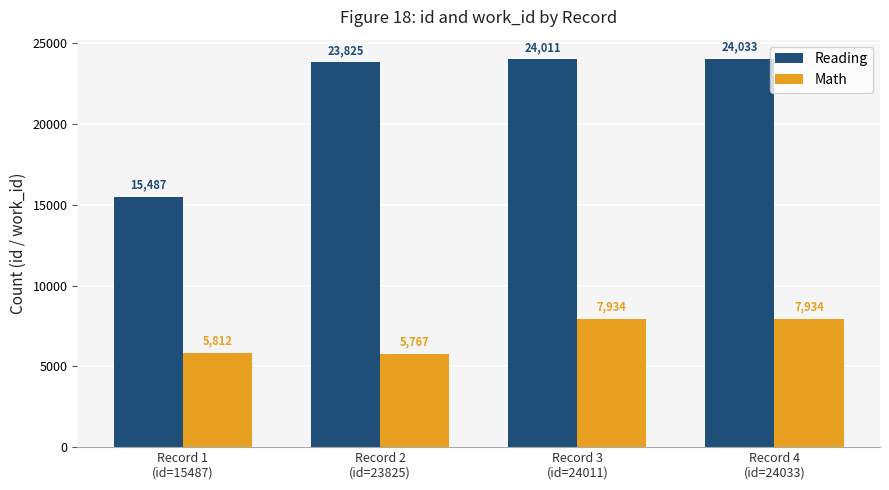

At which label is Math closest to 6850?

Record 1
(id=15487)